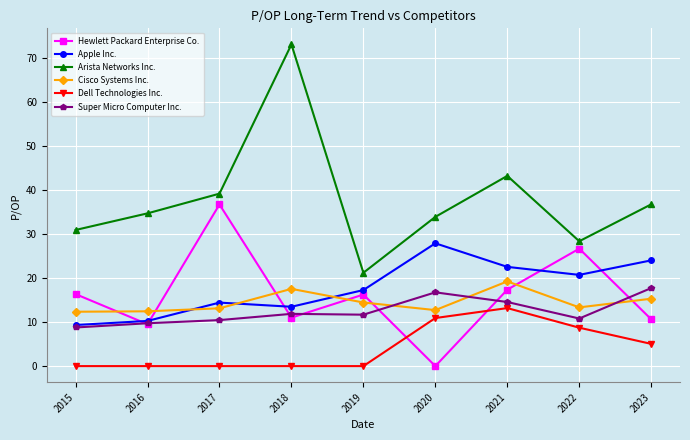

What is the difference between the second highest and second lowest values in the Apple Inc. series?

13.8